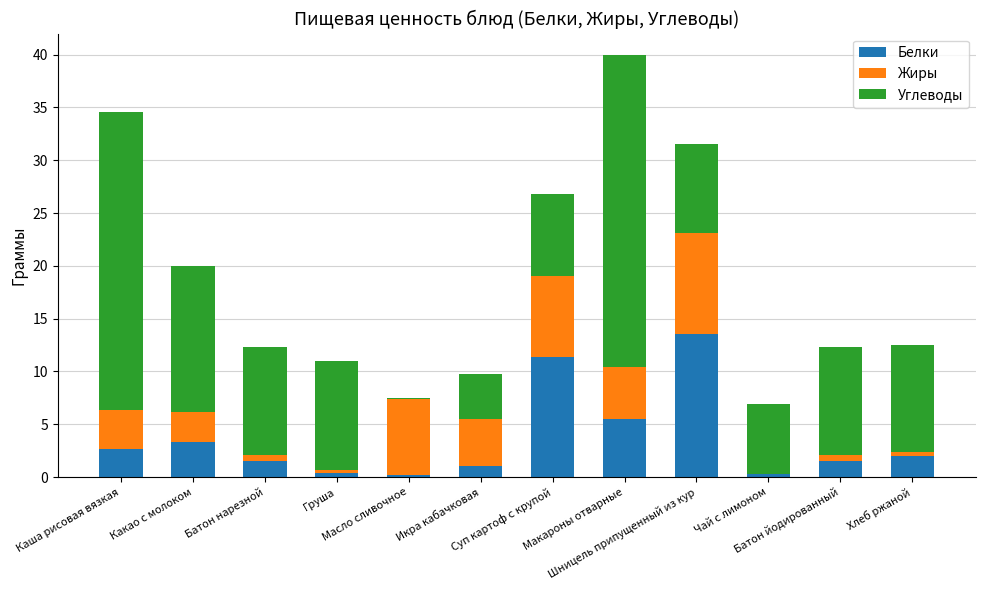

What is the sum of all Белки values?

43.2